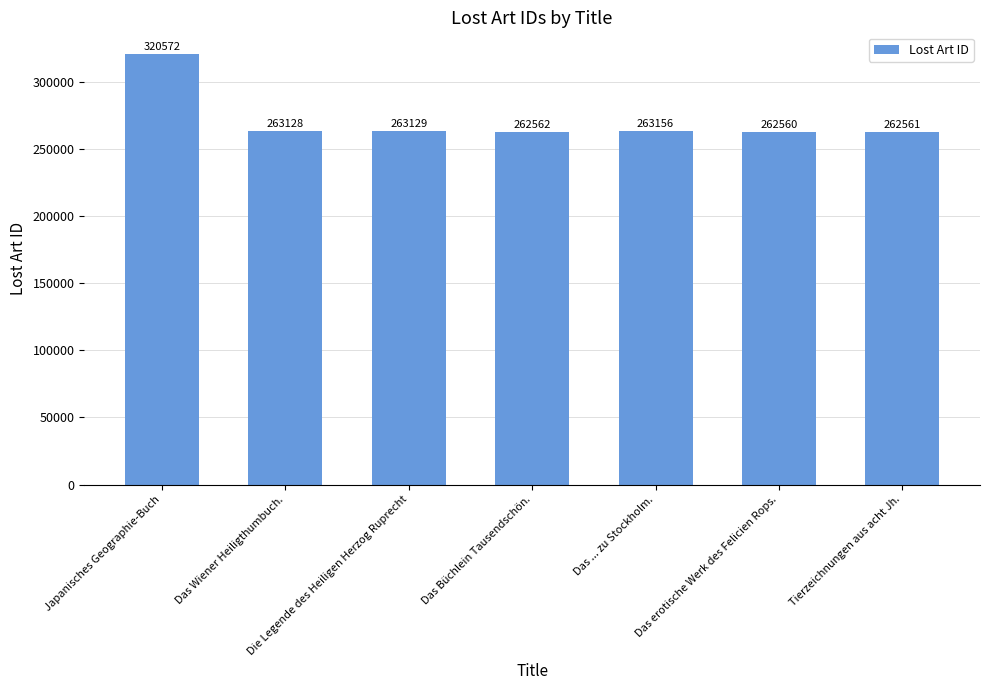

True or false: the data shows 128953 at Das erotische Werk des Felicien Rops..

False